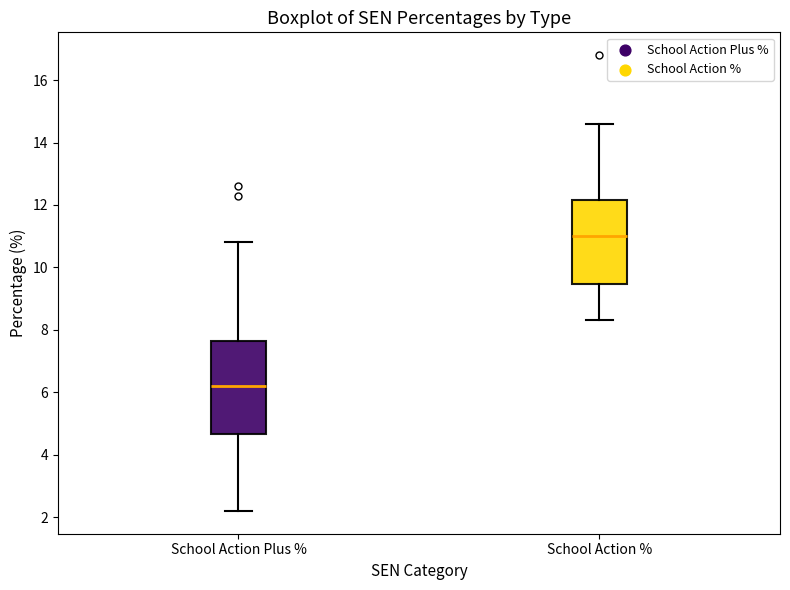

Where is the upper edge of the box for School Action Plus % on the y-axis? The values are not printed on the chart, so give them approximately, as read against the axis.

7.6